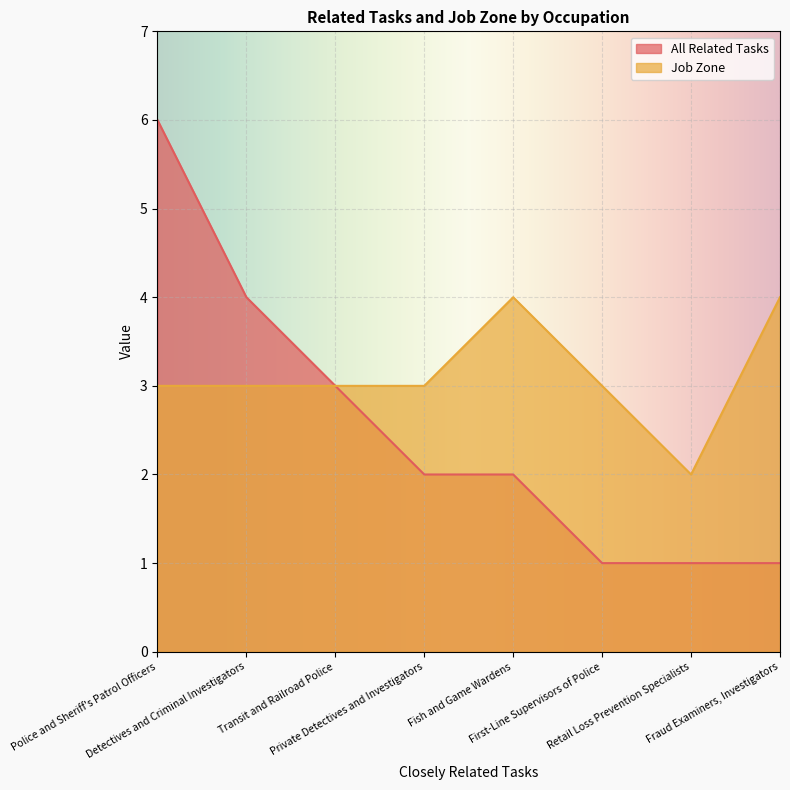

True or false: All Related Tasks and Job Zone intersect in this chart.

False